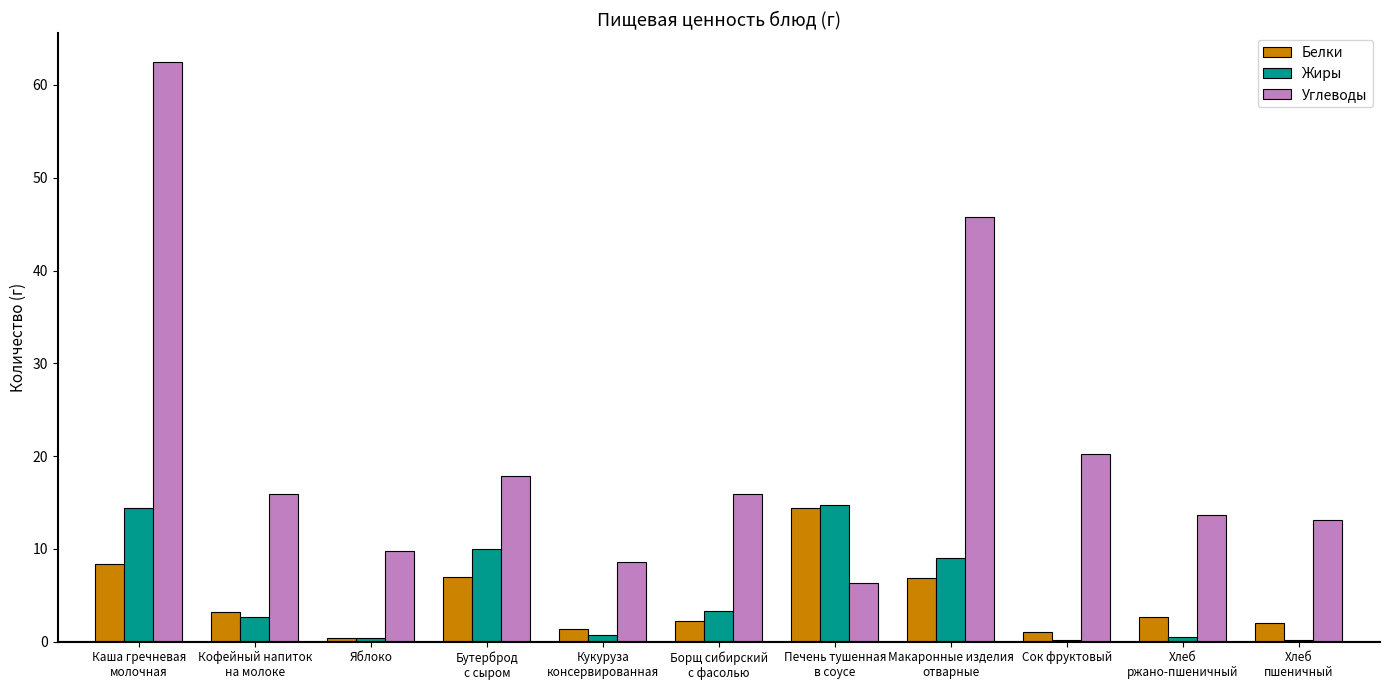

Which series has the largest total across all categories?

Углеводы